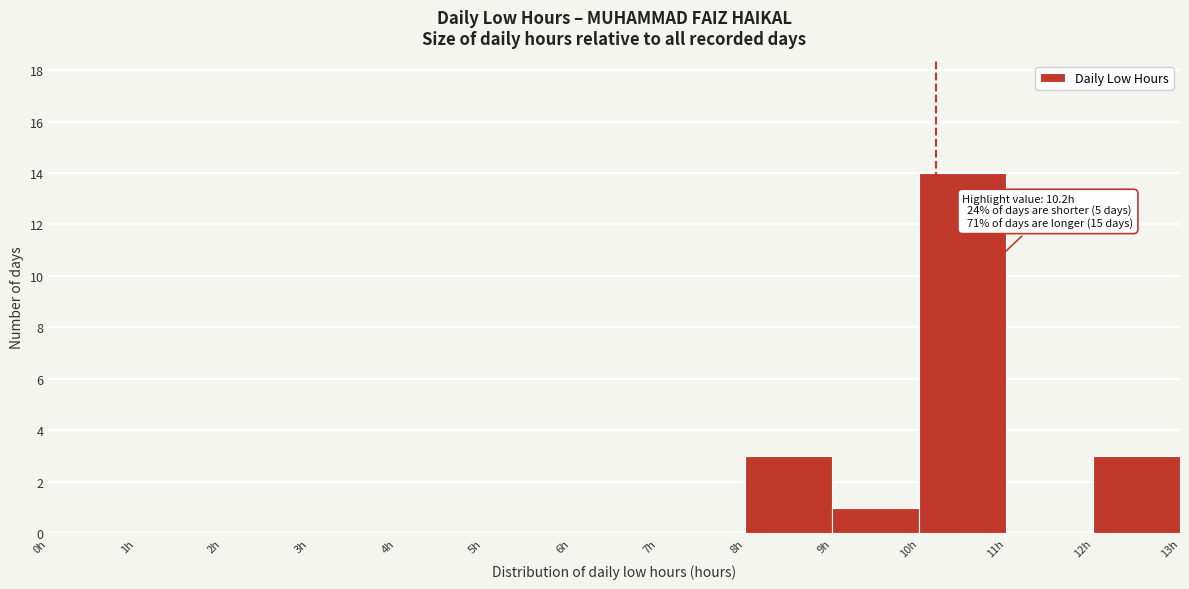

Which range on the x-axis has the tallest bar?

10 to 11